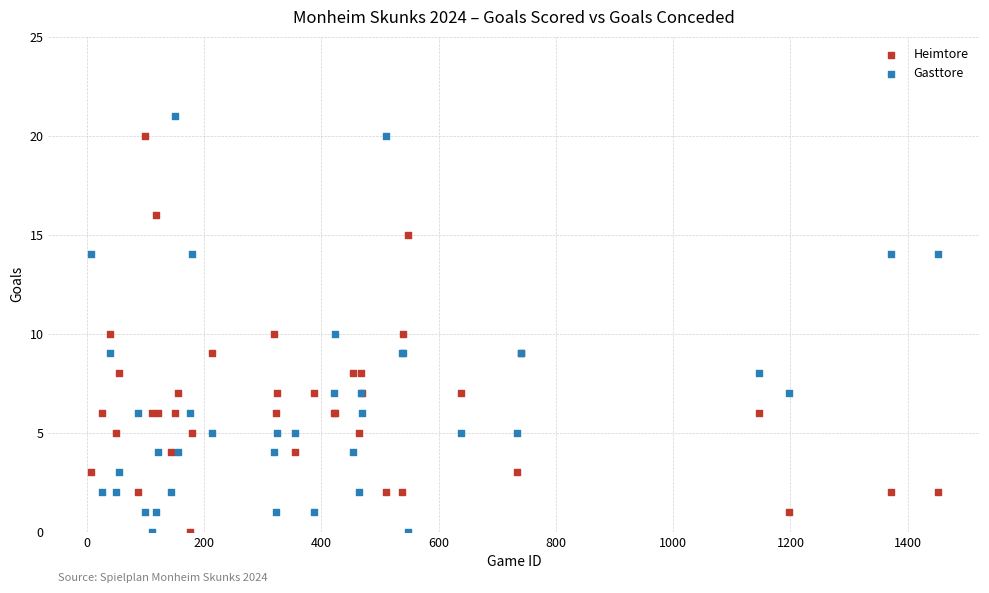

Which series contains the highest Y value?

Gasttore